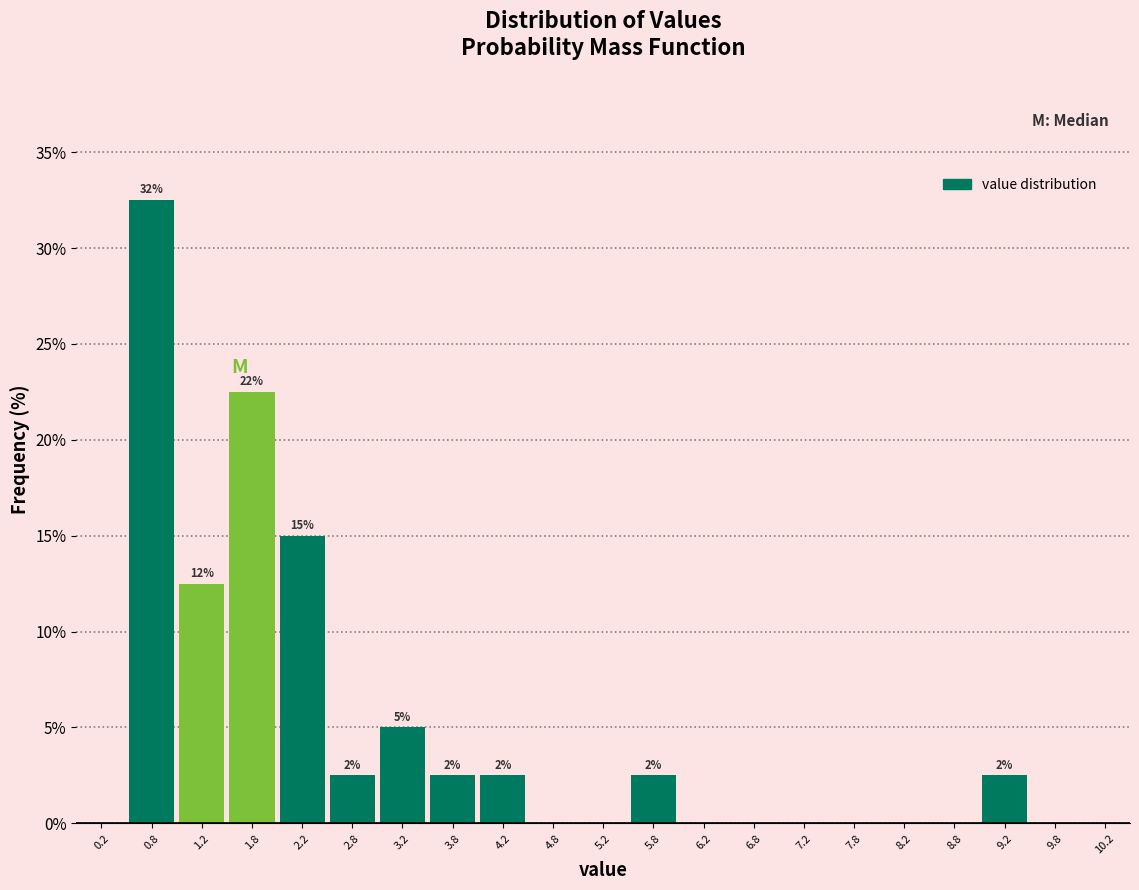

Over which range of the x-axis is the bar tallest?

0.5 to 1.0